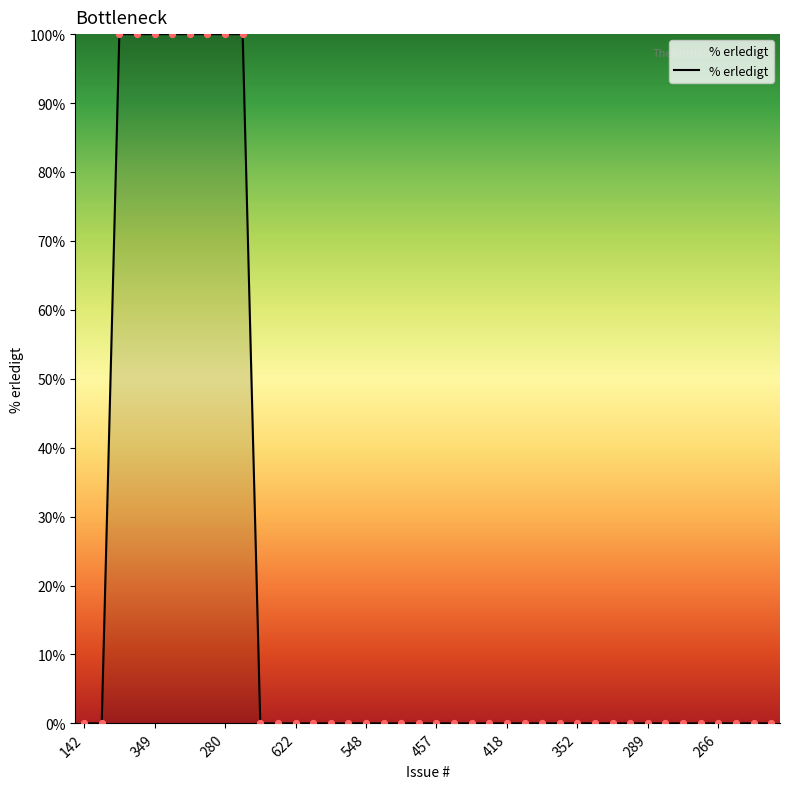

What is the difference between the maximum and minimum values?

100